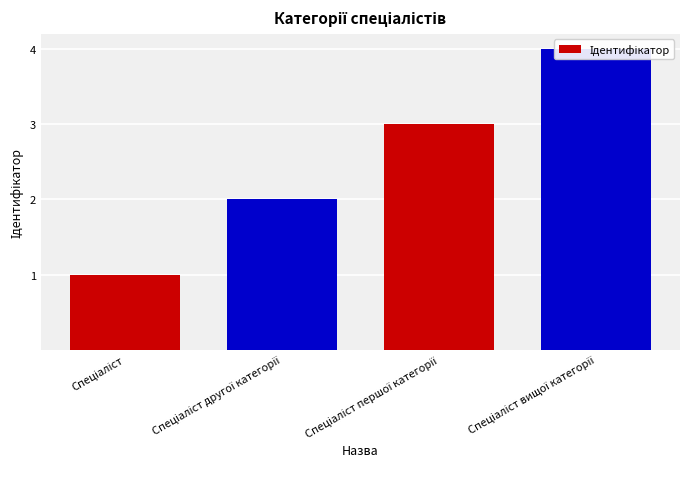

Which label corresponds to the smallest value in the chart?

Спеціаліст